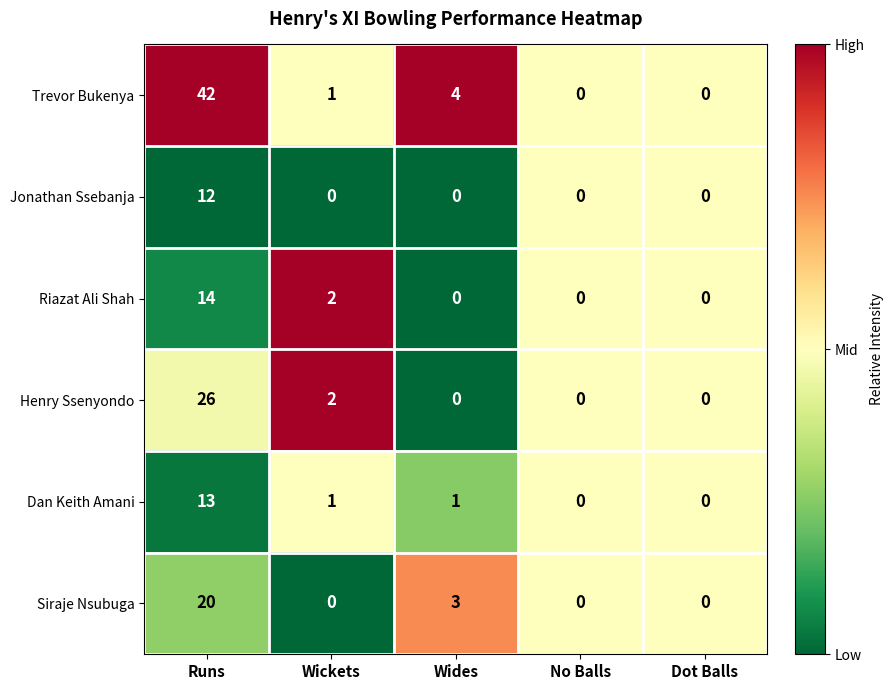

Reading right to left, what are all the values shown in this chart?

Trevor Bukenya: Dot Balls=0	No Balls=0	Wides=4	Wickets=1	Runs=42
Jonathan Ssebanja: Dot Balls=0	No Balls=0	Wides=0	Wickets=0	Runs=12
Riazat Ali Shah: Dot Balls=0	No Balls=0	Wides=0	Wickets=2	Runs=14
Henry Ssenyondo: Dot Balls=0	No Balls=0	Wides=0	Wickets=2	Runs=26
Dan Keith Amani: Dot Balls=0	No Balls=0	Wides=1	Wickets=1	Runs=13
Siraje Nsubuga: Dot Balls=0	No Balls=0	Wides=3	Wickets=0	Runs=20